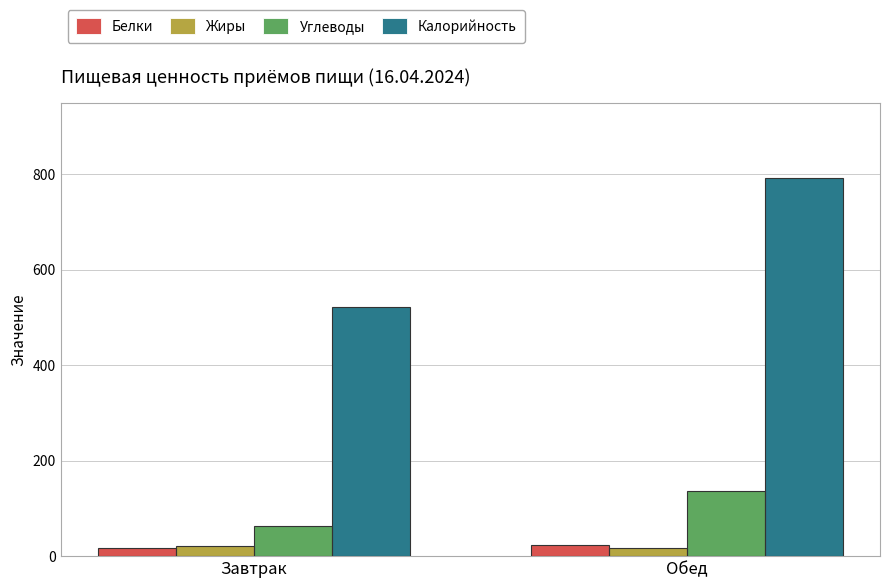

Which series has the largest total across all categories?

Калорийность